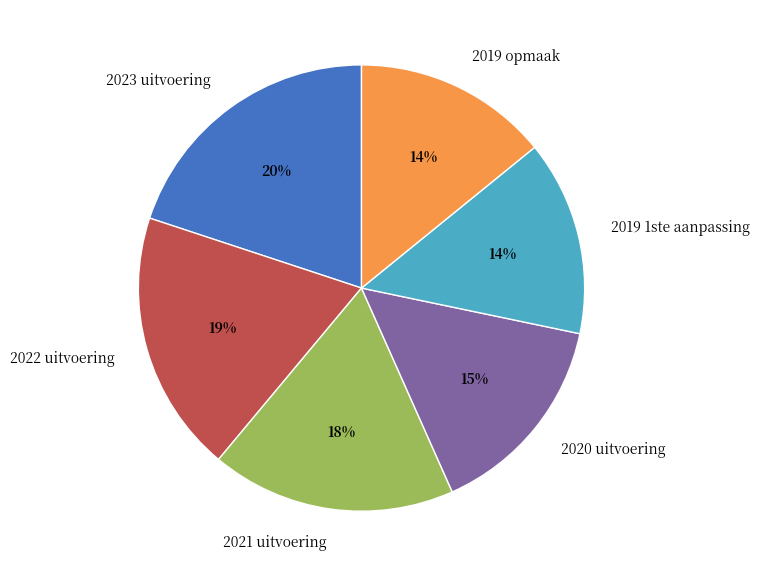

To the nearest percent, what percentage of the pie is 2022 uitvoering?

19%